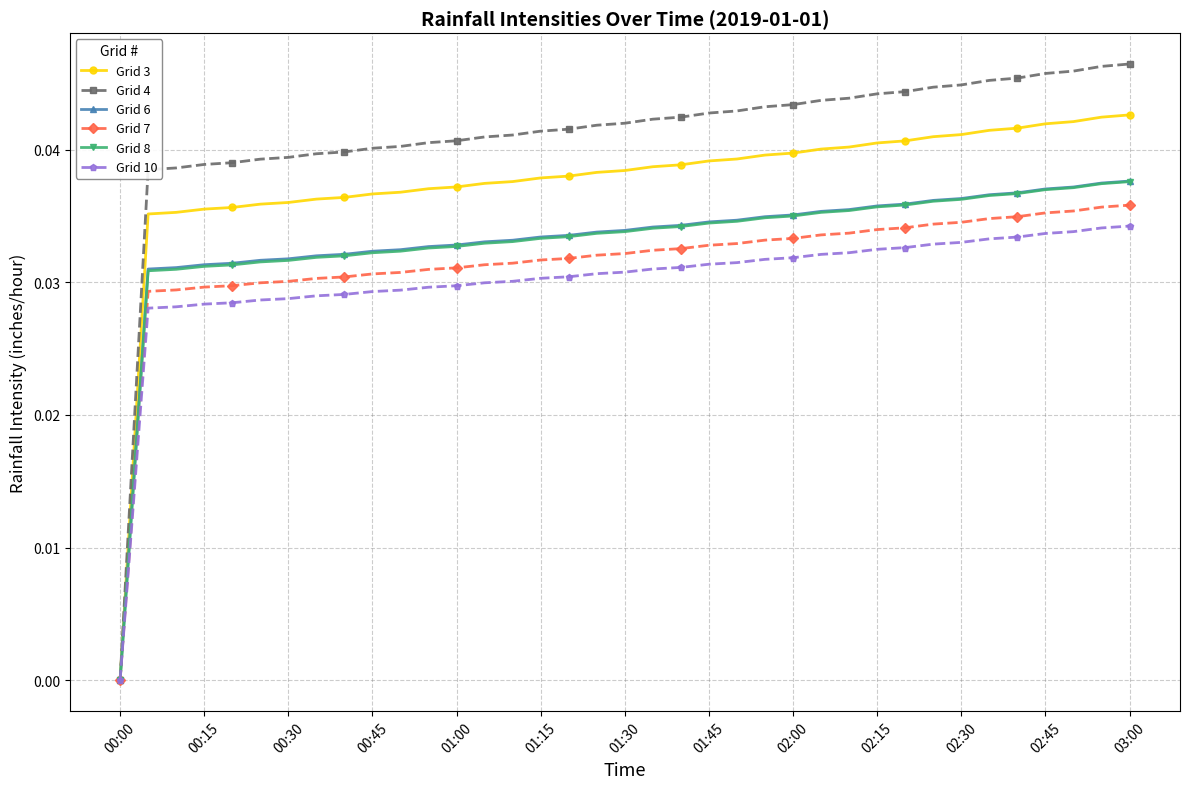

Which series has the widest spread of values?

Grid 4